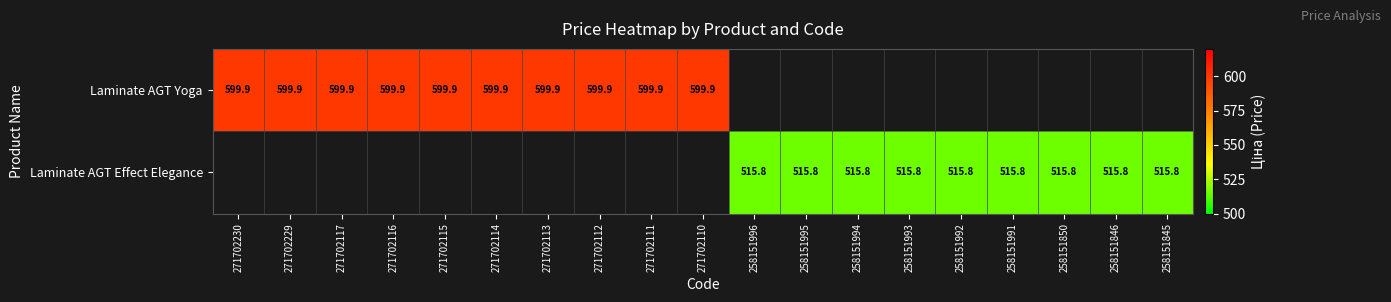

Is it true that Laminate AGT Yoga equals 835.8 at 271702117?

False